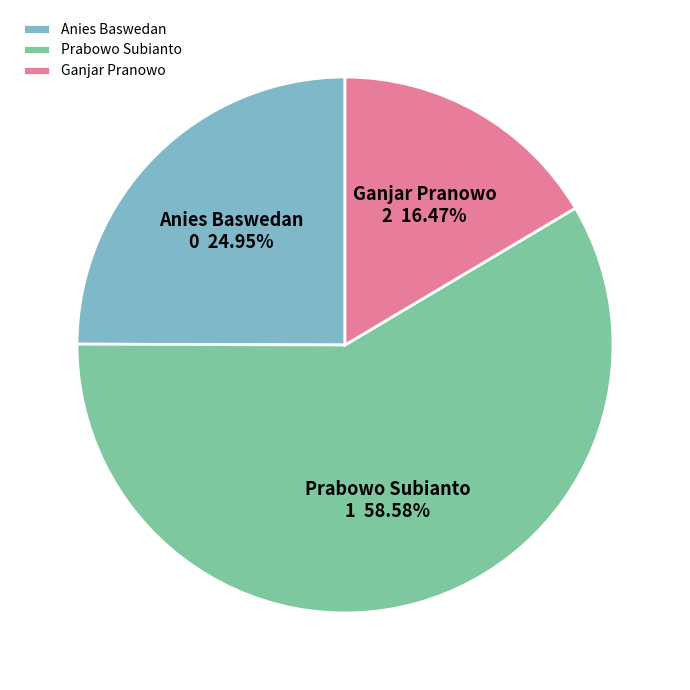

To the nearest percent, what is the average slice percentage?

33%